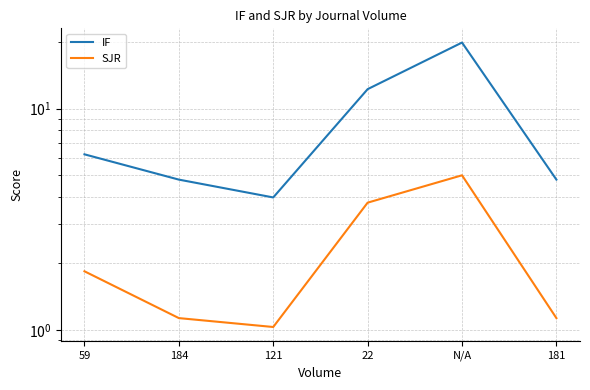

Is the value of IF at 181 greater than the value of SJR at 22?

Yes